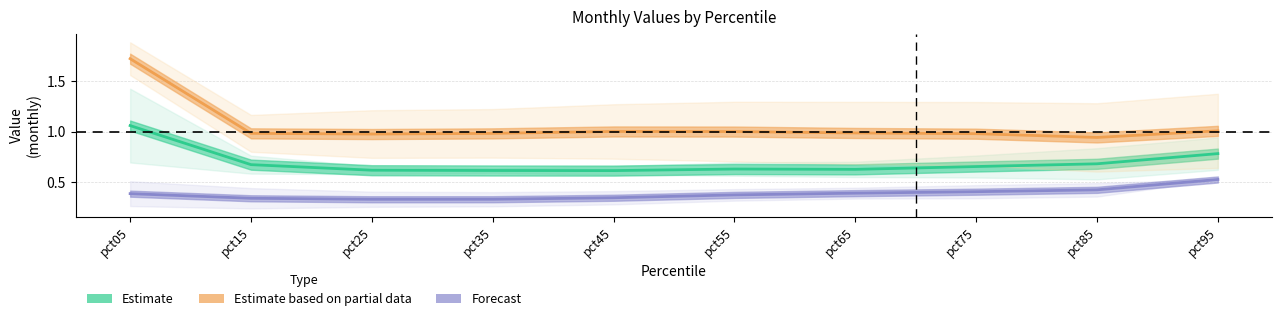

The Forecast series shows 0.3 at pct15. True or false?

True